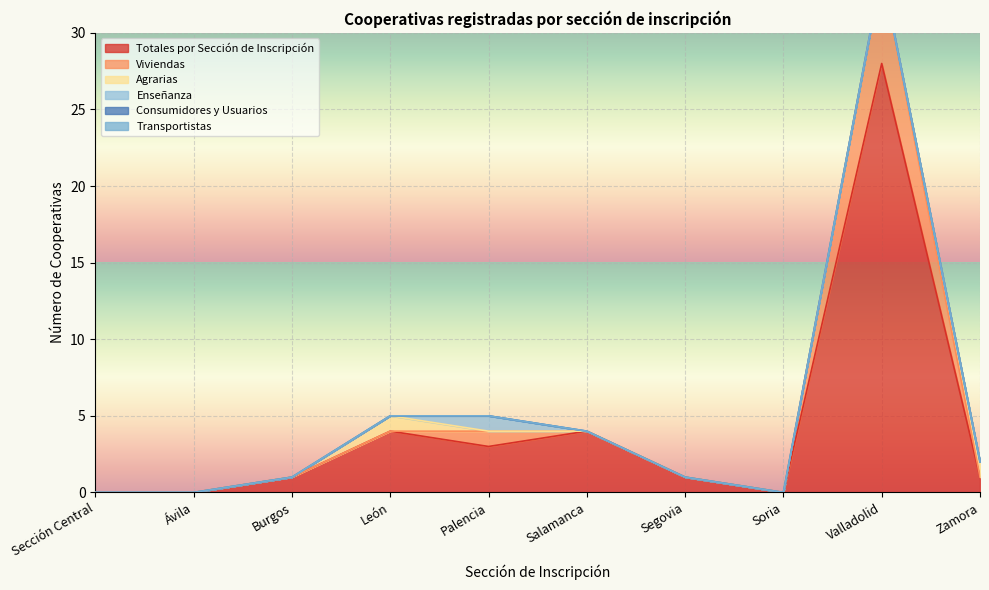

Is the value of Enseñanza at Valladolid greater than the value of Agrarias at Burgos?

No